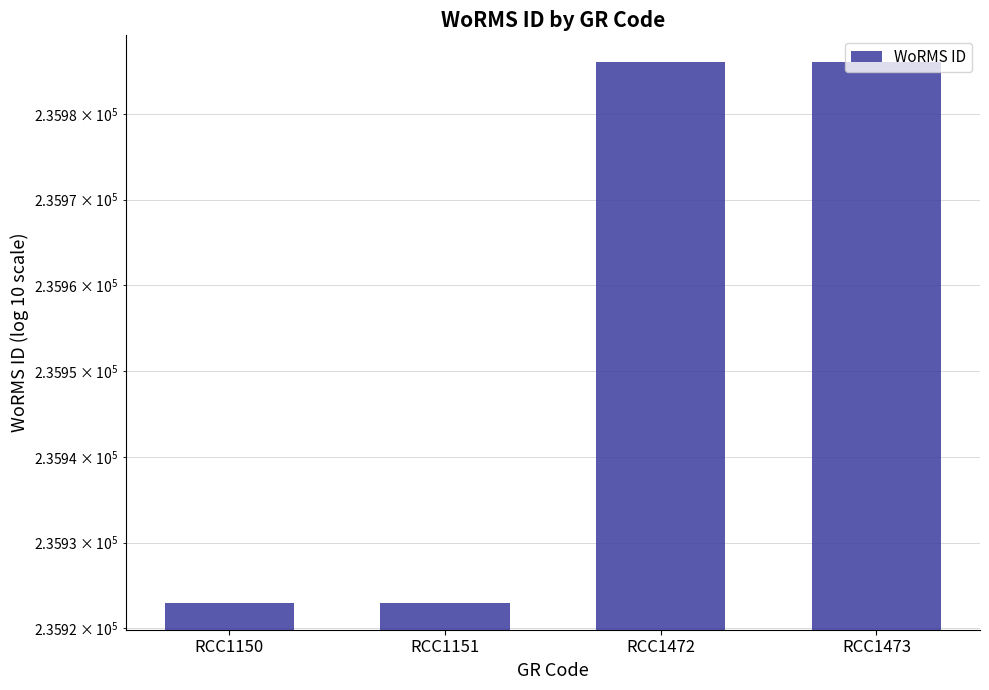

What is the difference between the maximum and minimum values?

63